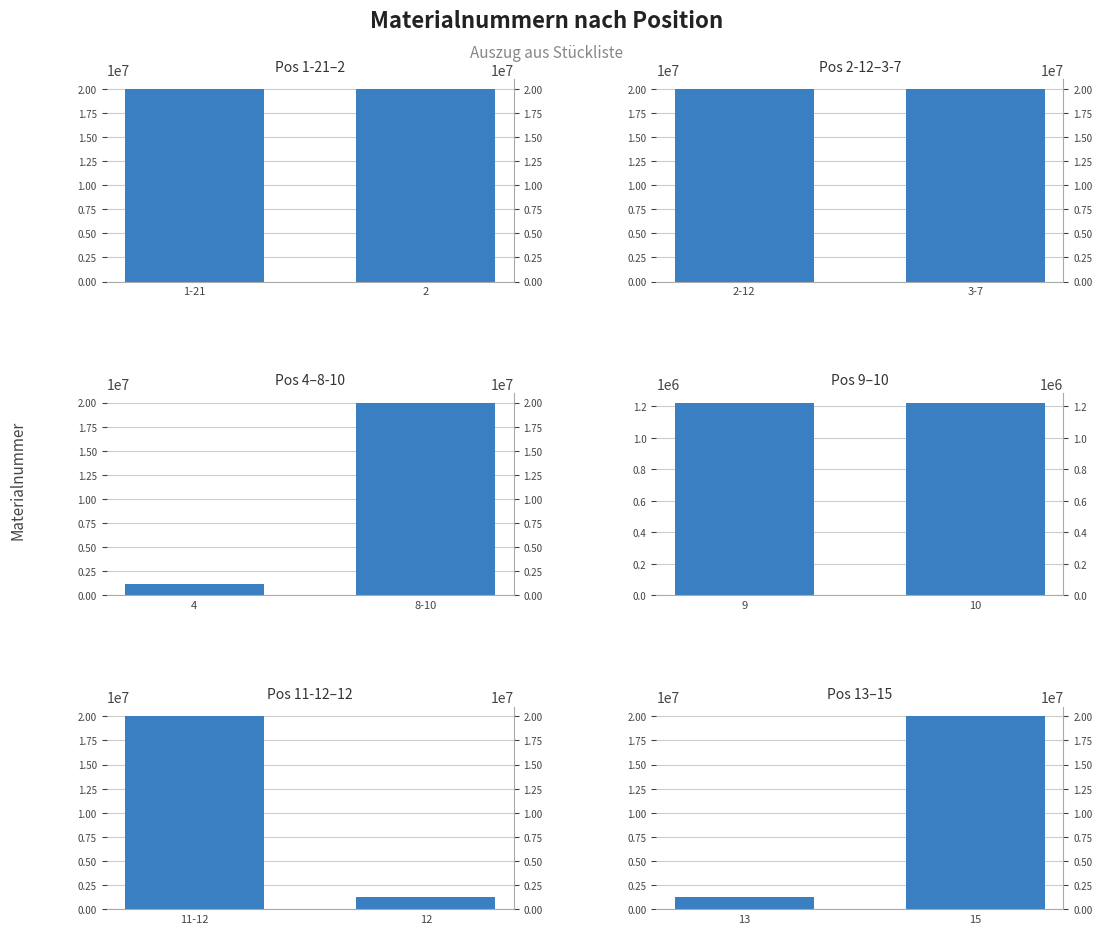

What is the label of the 2nd bar from the right?

1-21